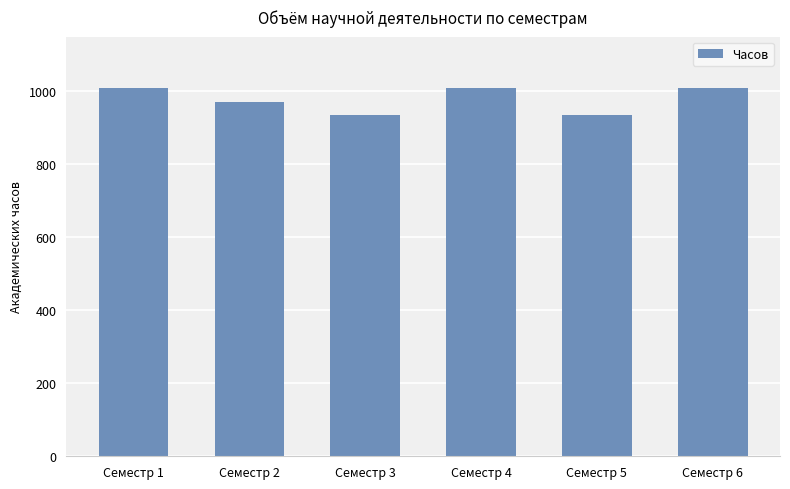

Reading left to right, list all the values displayed in this chart.

Семестр 1=1008	Семестр 2=972	Семестр 3=936	Семестр 4=1008	Семестр 5=936	Семестр 6=1008